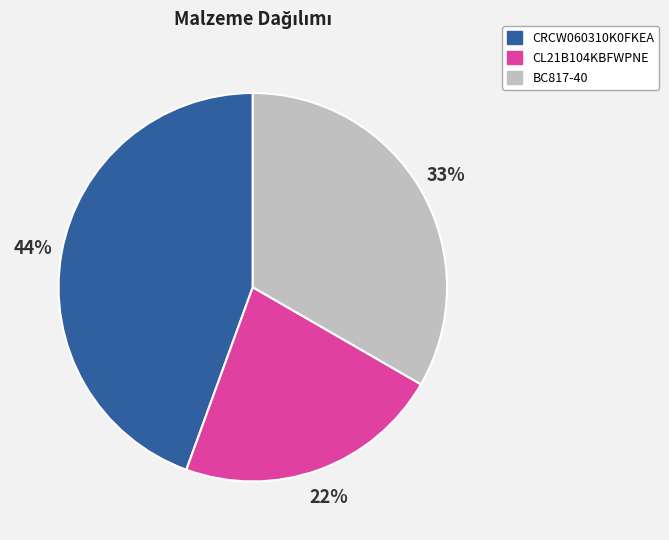

What is the ratio of the value at CRCW060310K0FKEA to the value at BC817-40?

1.3